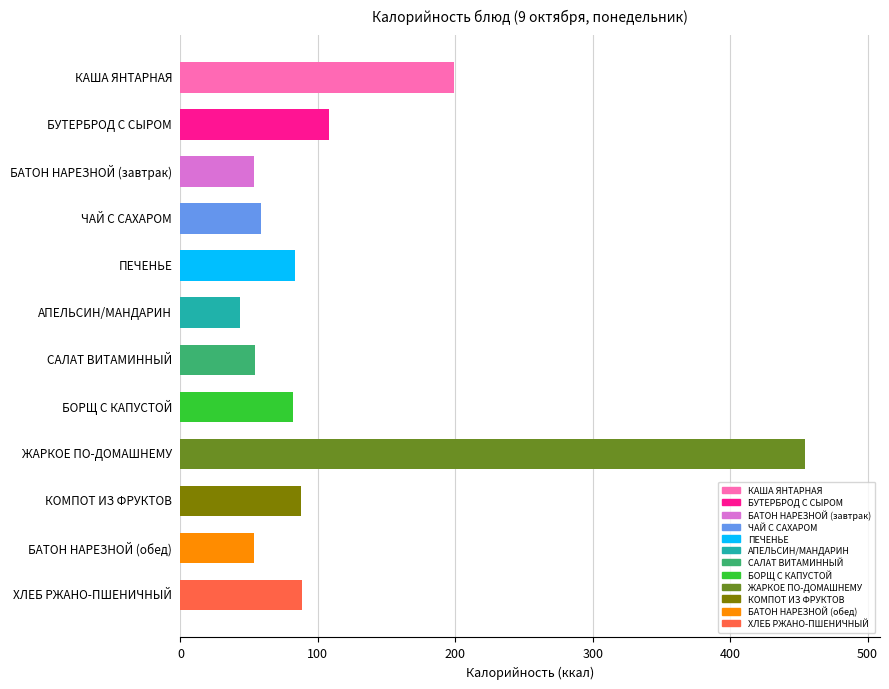

What is the label of the 10th bar from the top?

КОМПОТ ИЗ ФРУКТОВ